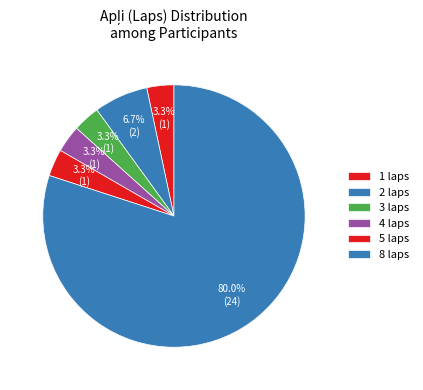

How many slices are in this pie chart?

6